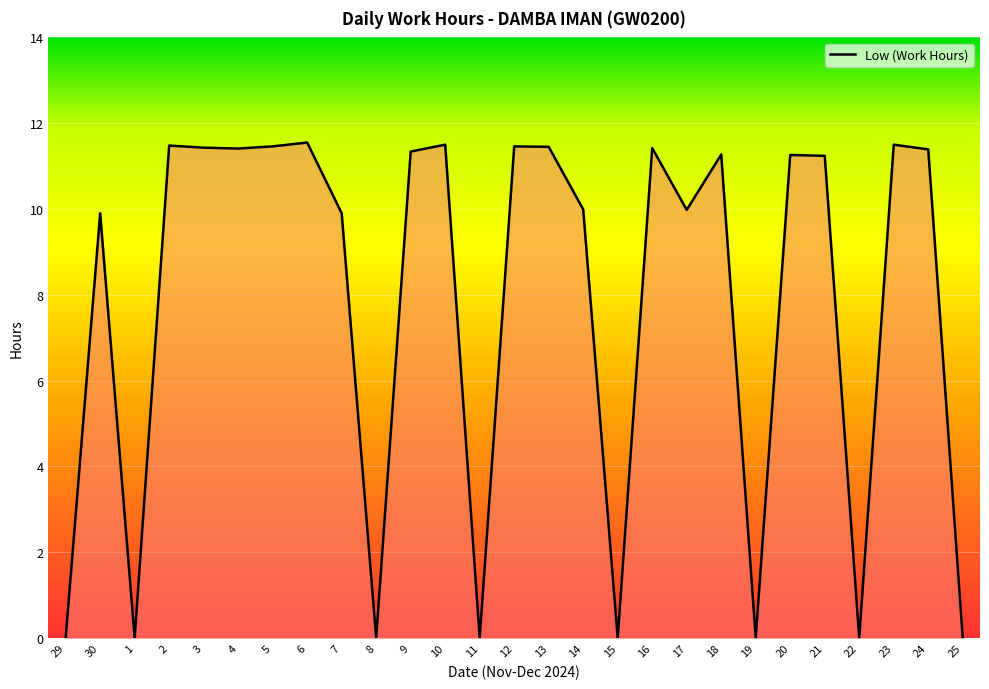

At which category does the data reach its first local peak?

30